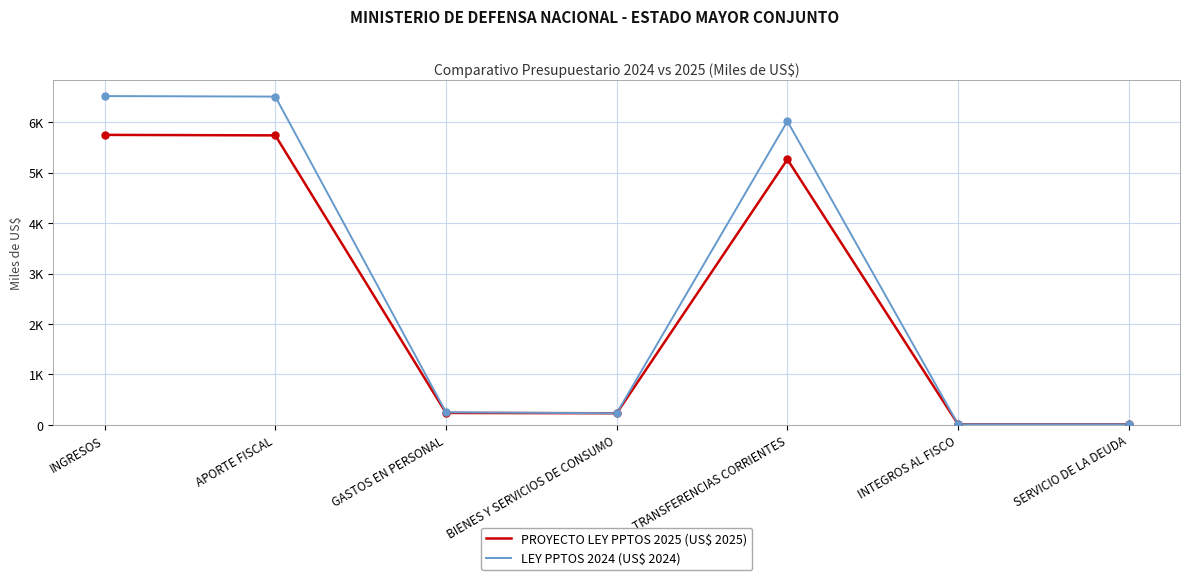

What position from the right is BIENES Y SERVICIOS DE CONSUMO?

4